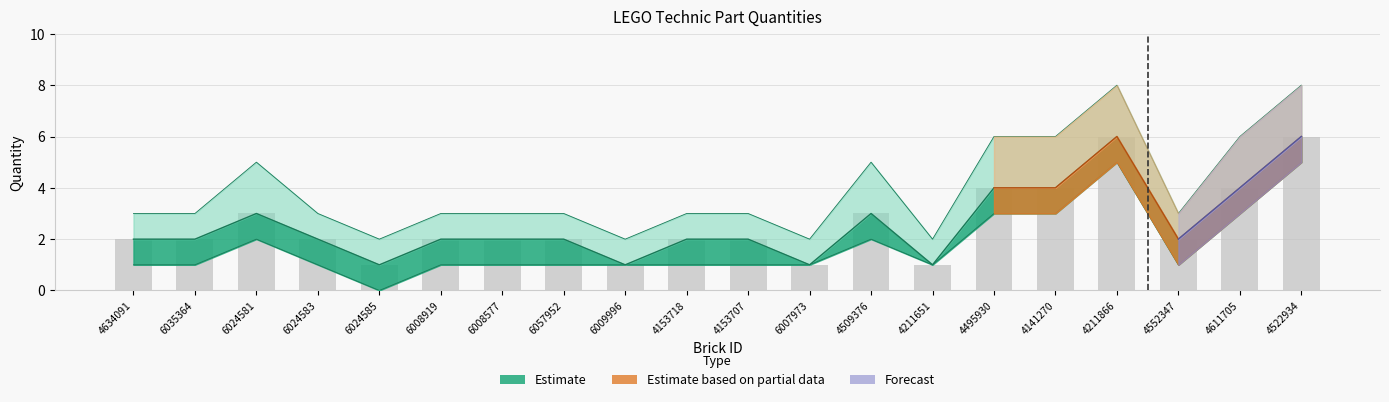

Does the chart contain any negative values?

No